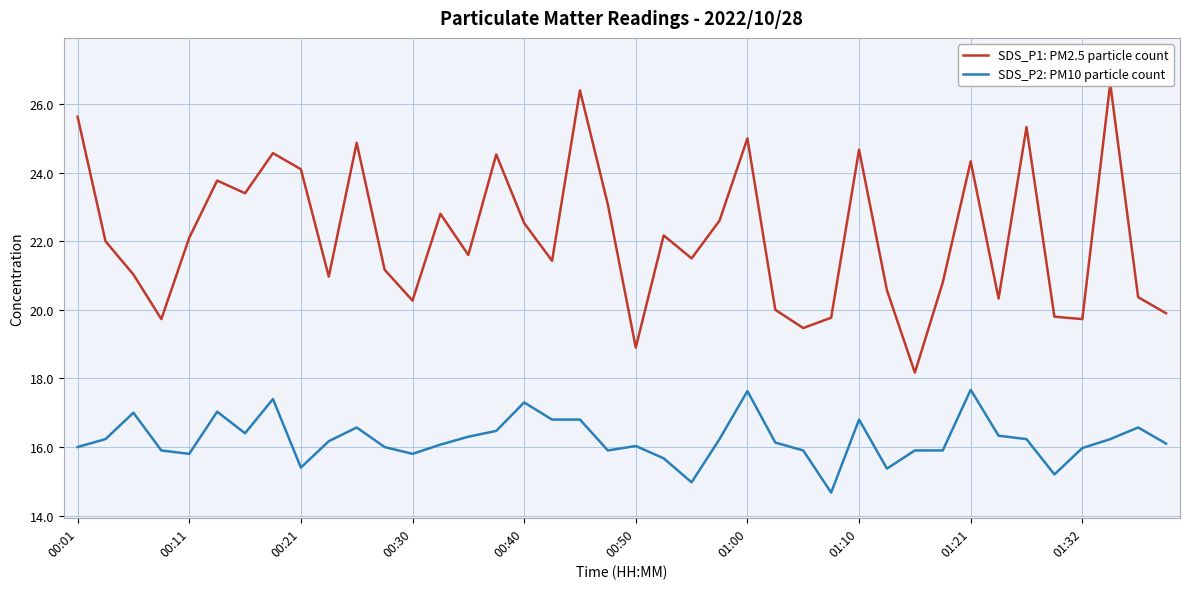

True or false: SDS_P1: PM2.5 particle count and SDS_P2: PM10 particle count intersect in this chart.

False